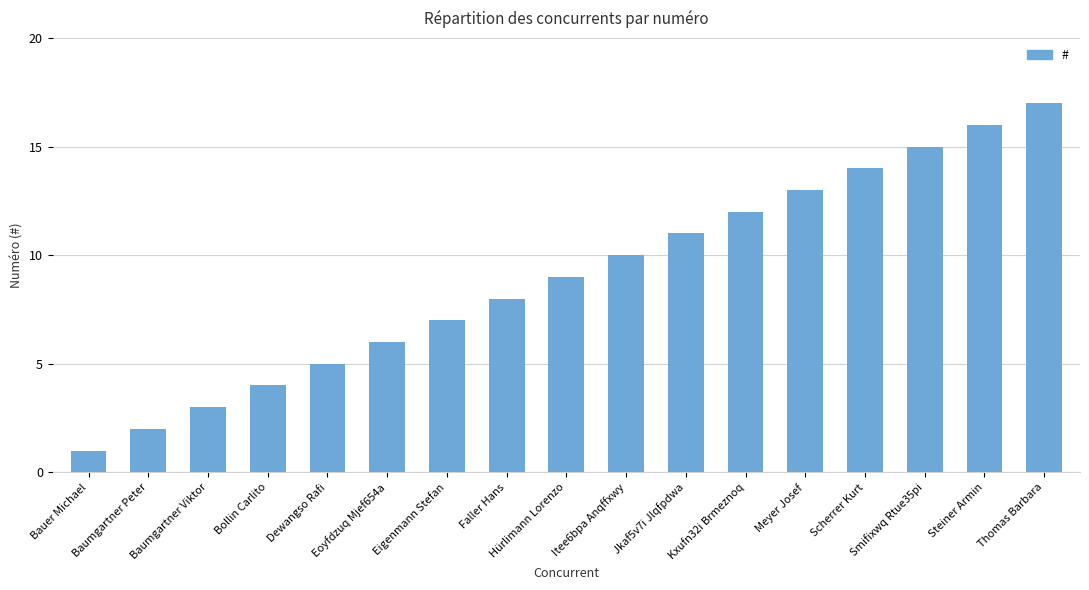

The chart shows a value of 11 at Jkaf5v7i Jlqfpdwa. True or false?

True